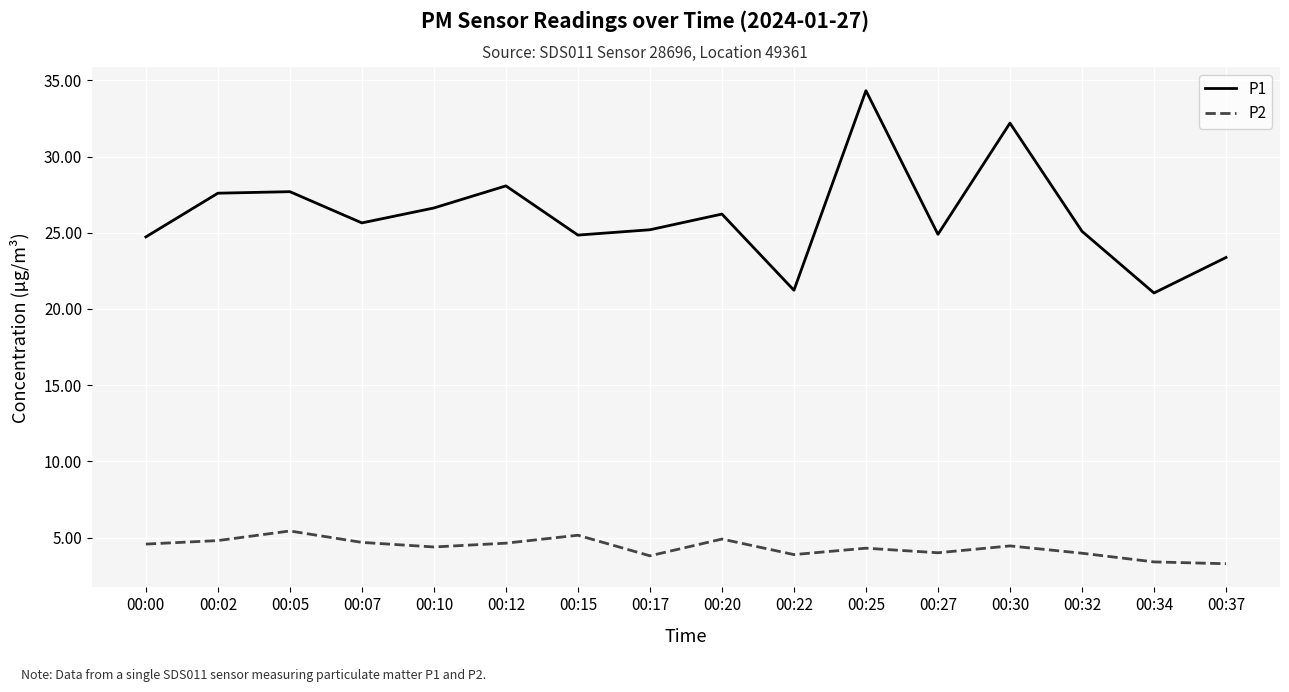

What are all the series names shown in the legend?

P1, P2